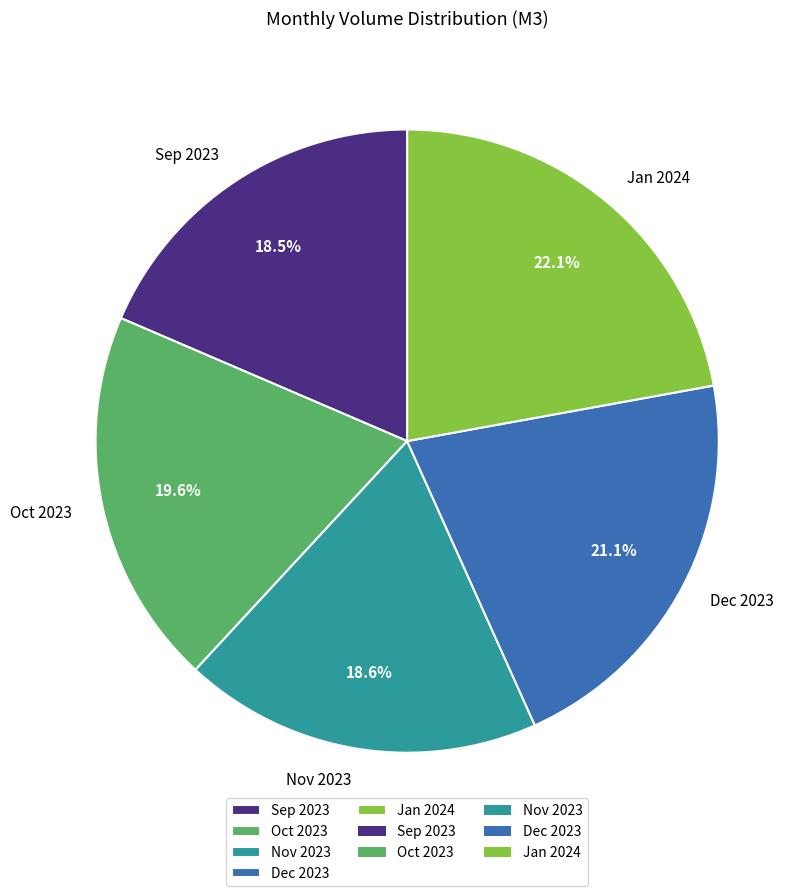

To the nearest percent, what portion does Dec 2023 represent?

21%